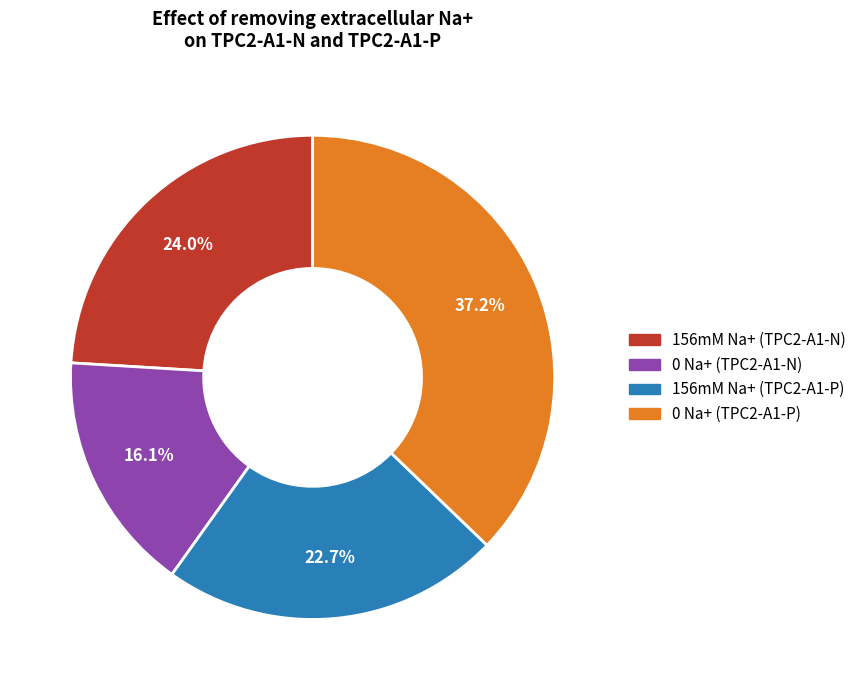

True or false: 156mM Na+ (TPC2-A1-N) accounts for 24% of the total.

True